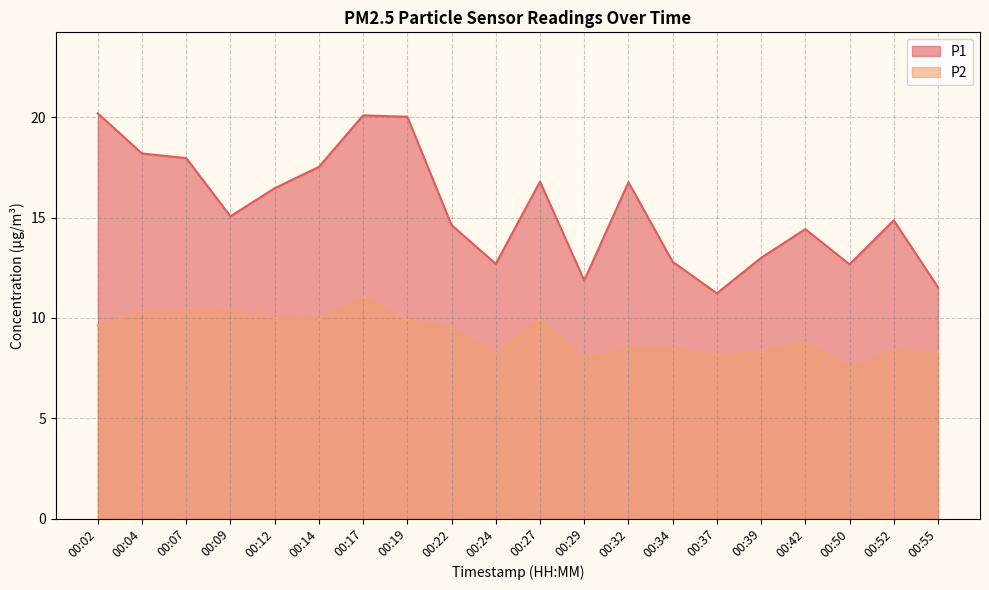

Which category has the lowest value in the P1 series?

00:37